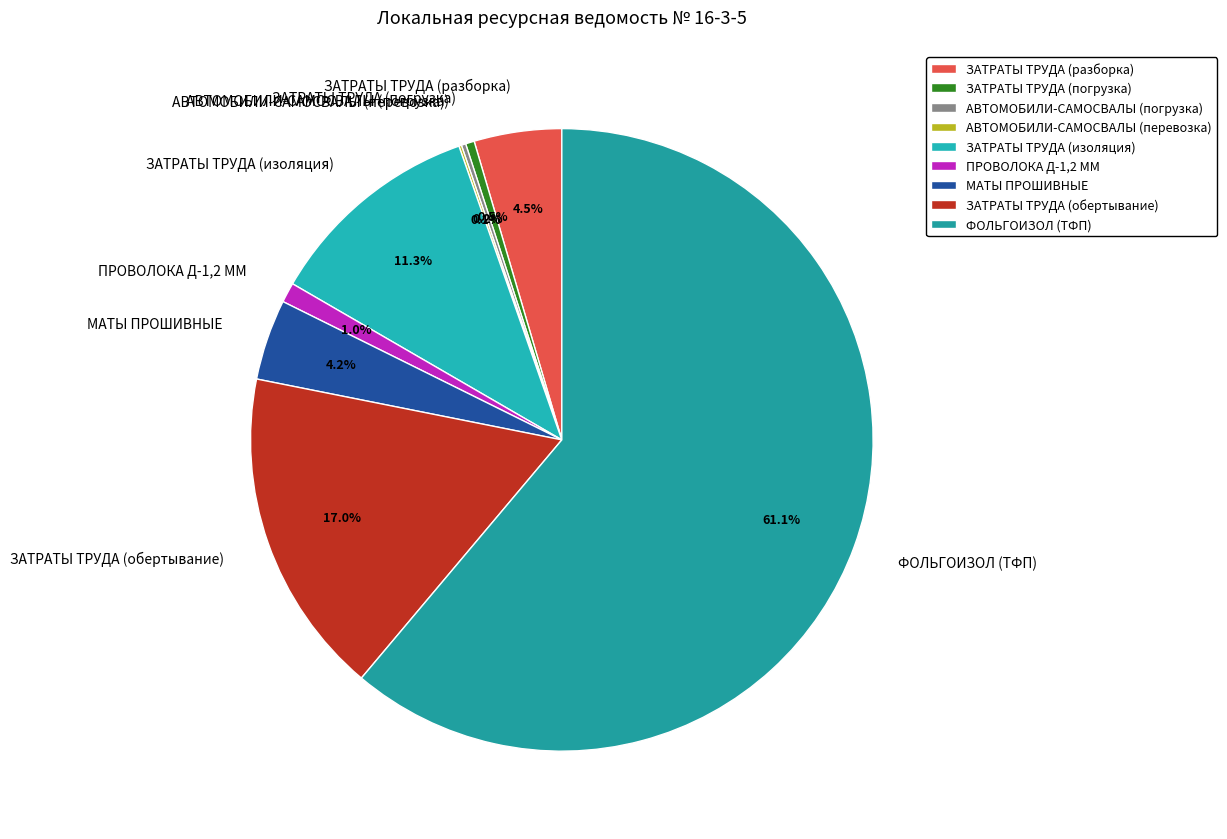

The ЗАТРАТЫ ТРУДА (обертывание) slice represents 28% of the pie. True or false?

False